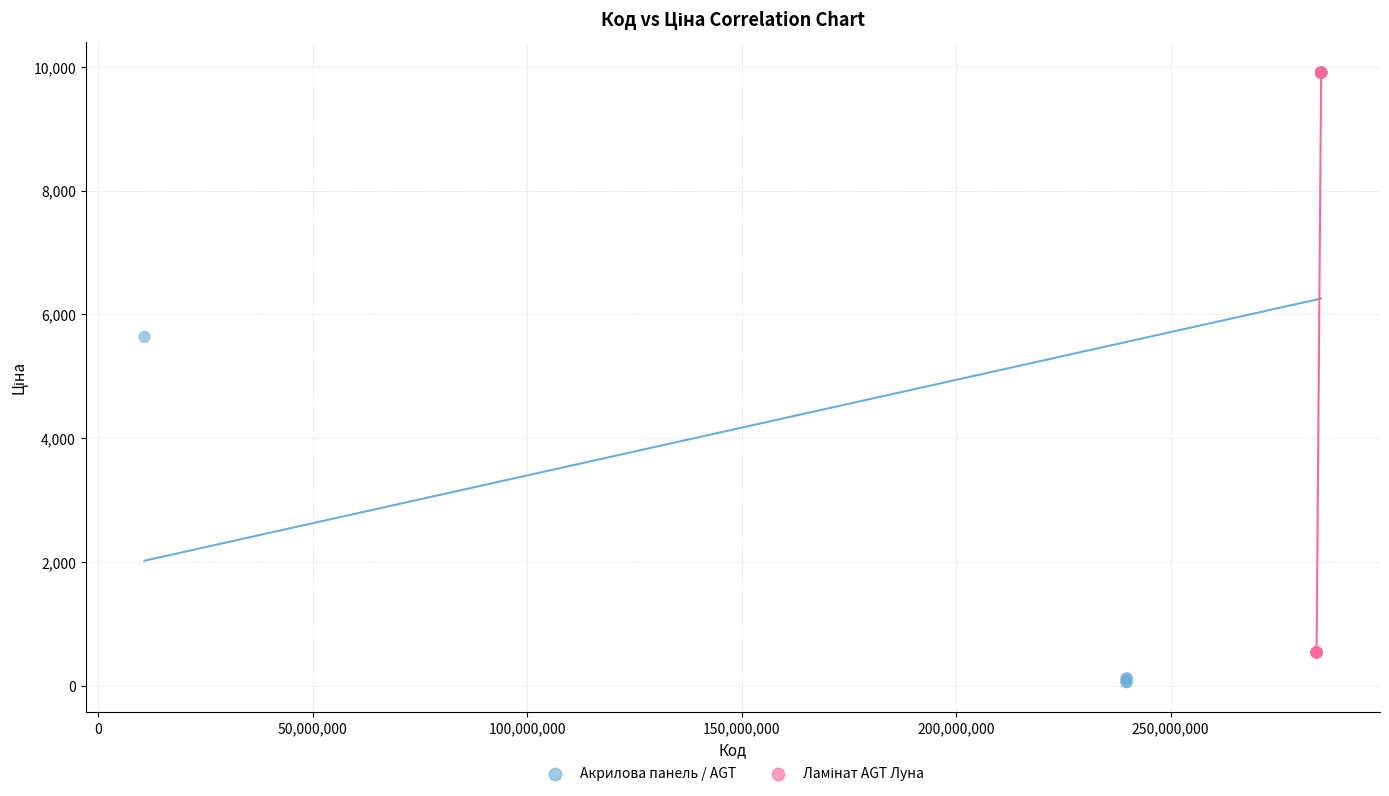

Which series contains the lowest Y value?

Акрилова панель / AGT